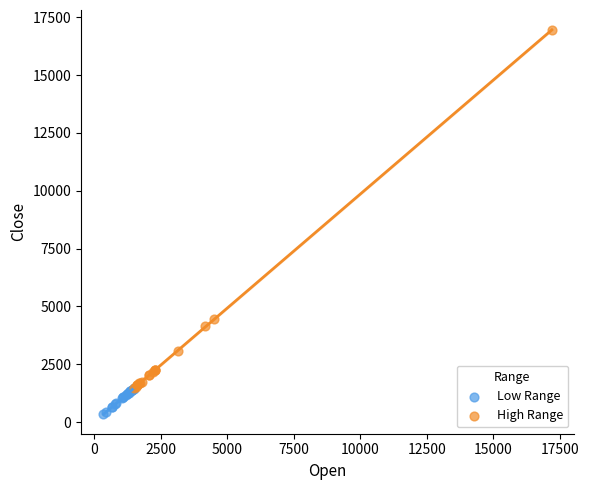

What are all the series names shown in the legend?

Low Range, High Range